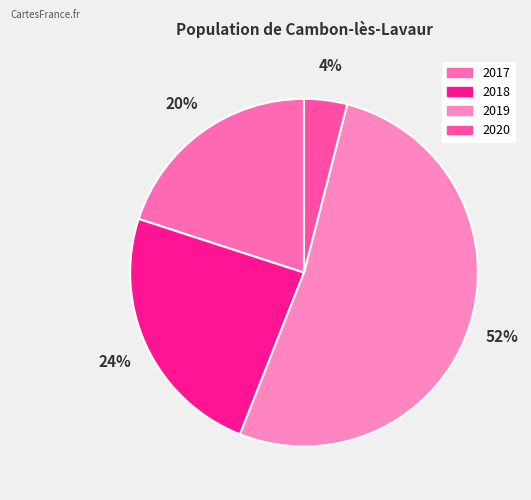

Do 2019 and 2020 together represent more than half of the pie?

Yes